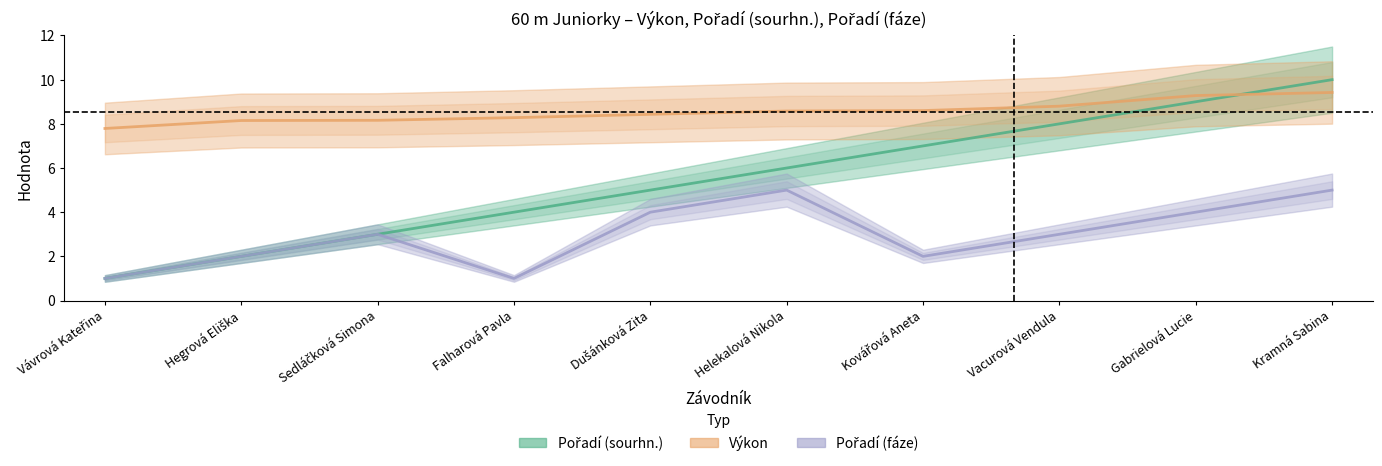

True or false: Výkon and Pořadí (fáze) intersect in this chart.

False